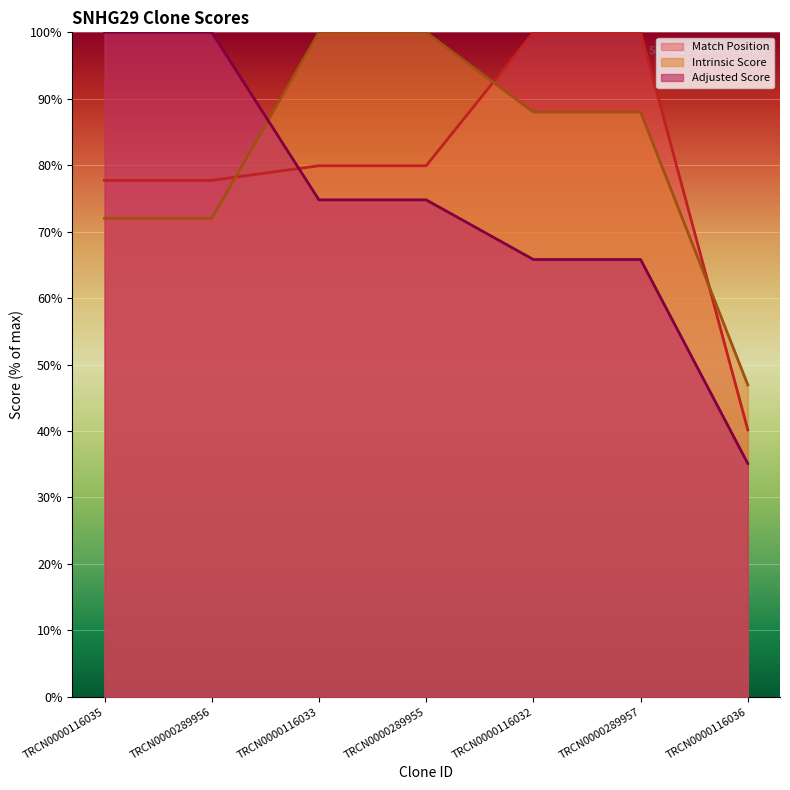

At which category is the sum across all series the highest?

TRCN0000116033